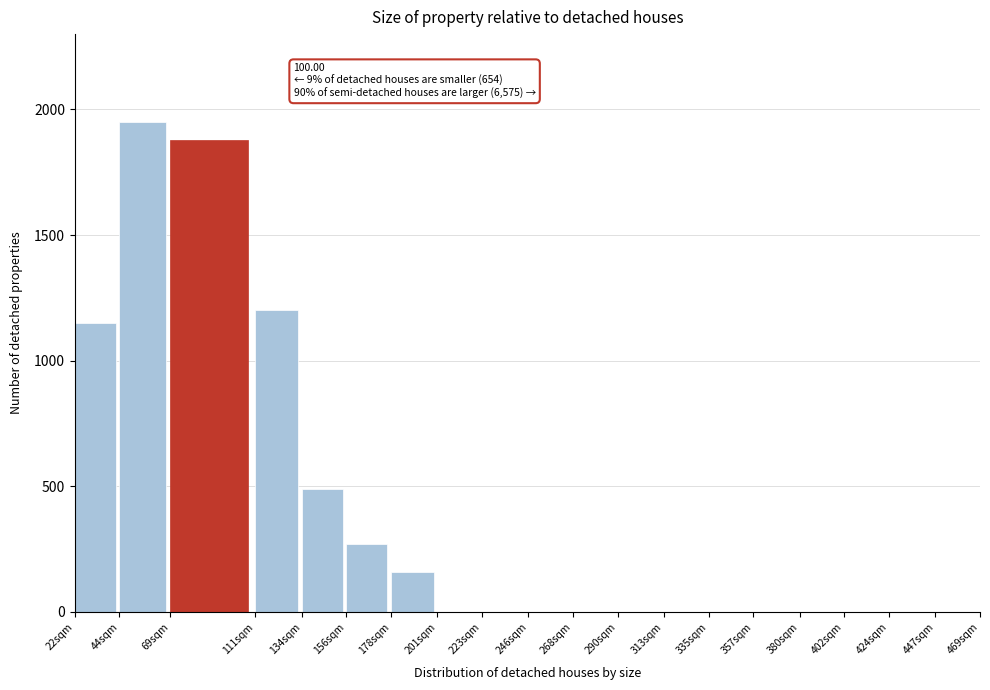

Reading right to left, list all the values displayed in this chart.

447sqm=0	424sqm=0	402sqm=0	380sqm=0	357sqm=0	335sqm=0	313sqm=0	290sqm=0	268sqm=0	246sqm=0	223sqm=0	201sqm=0	178sqm=160	156sqm=270	134sqm=490	111sqm=1200	69sqm=1880	44sqm=1950	22sqm=1150